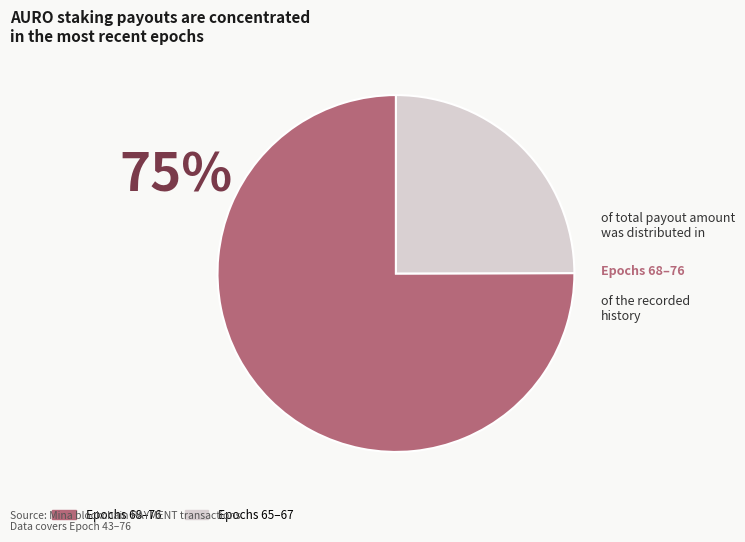

Is it true that Epochs 68–76 is 75% of the pie?

True